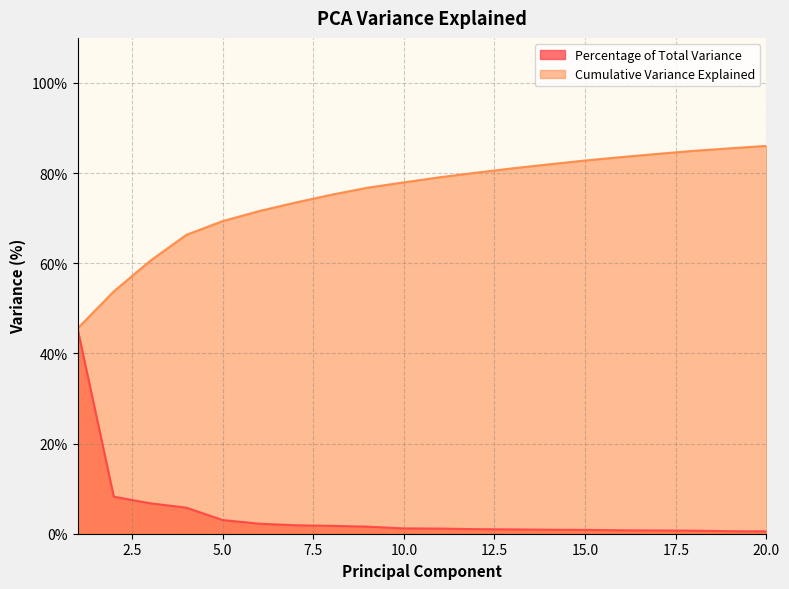

How many lines are shown in the chart?

2